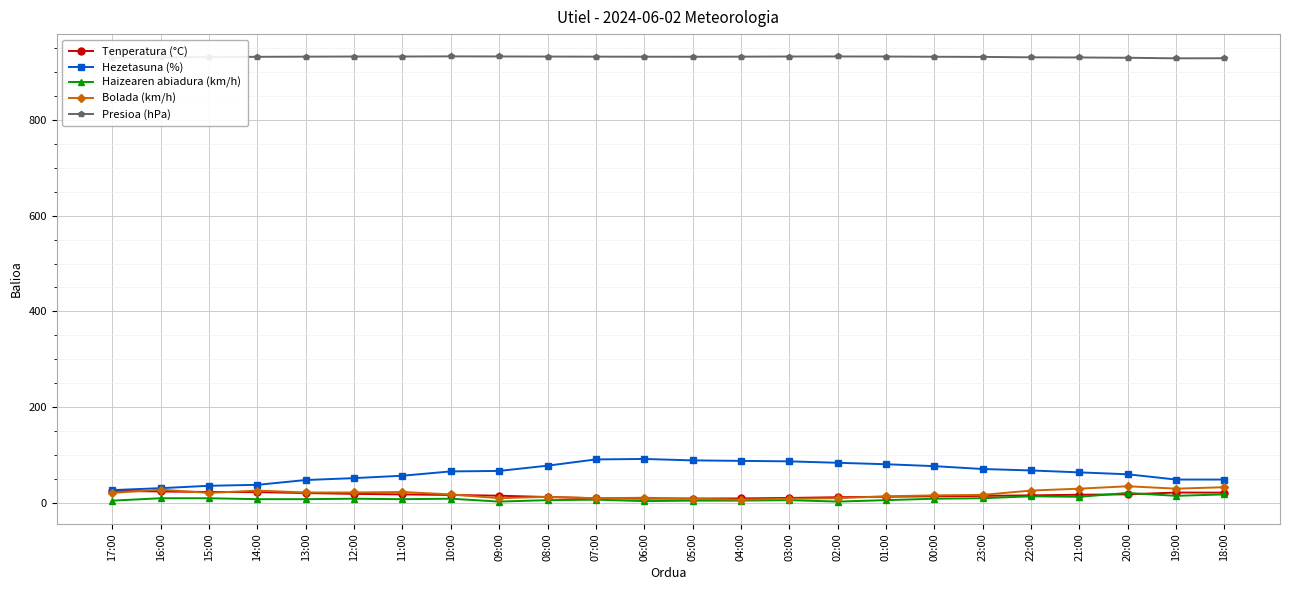

Which series has the largest total across all categories?

Presioa (hPa)